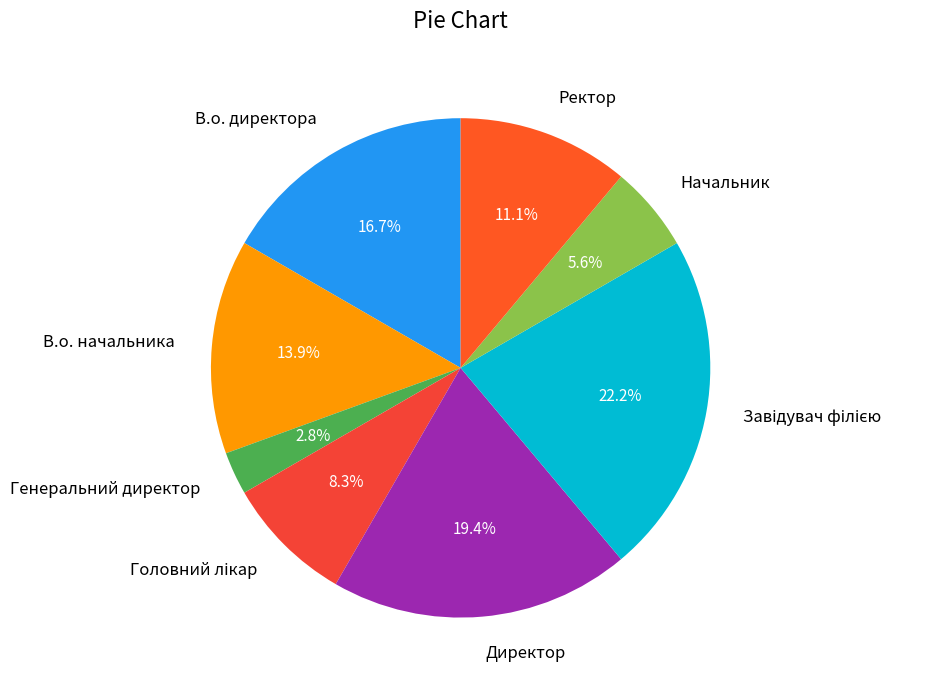

Do В.о. начальника and Директор together represent more than half of the pie?

No